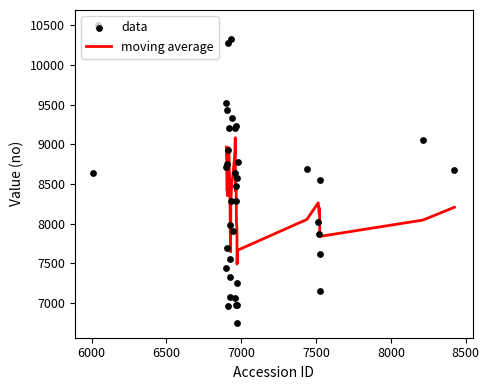

What is the change in value from 6943 to 7523?

-288.5